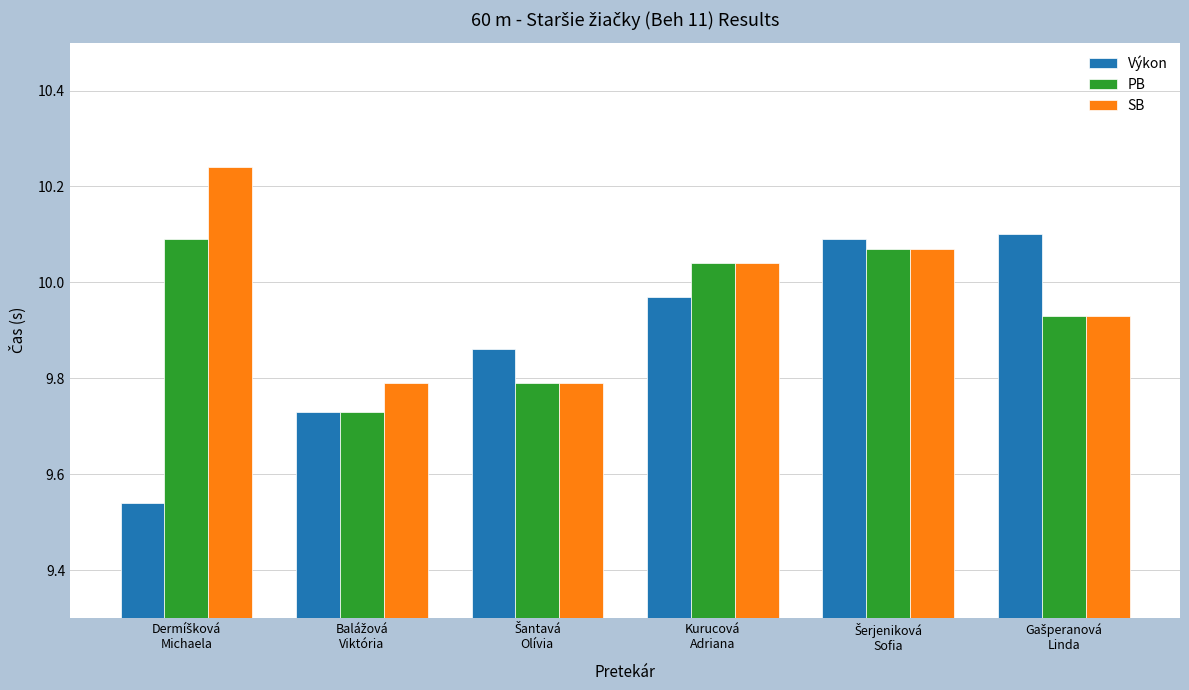

At how many categories does at least one series exceed 10?

4